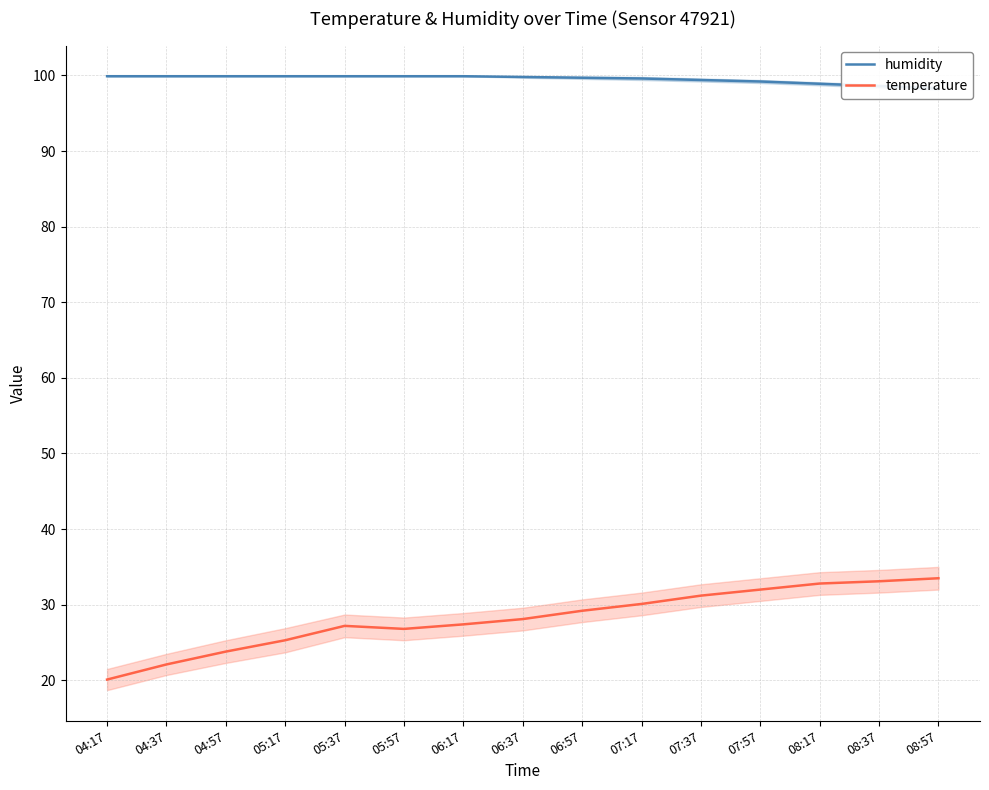

How many data points in temperature are less than 28?

7